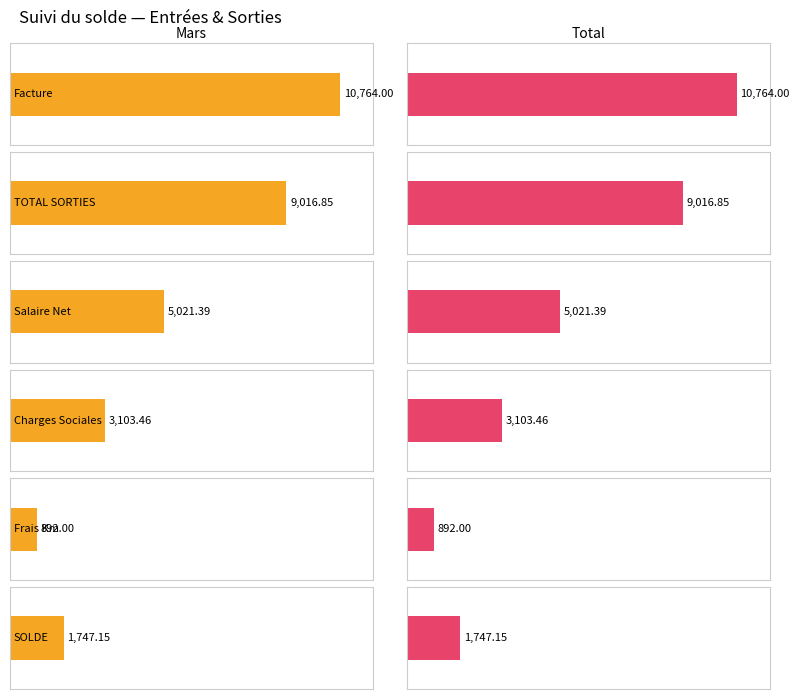

How many bars are there in each group?

2